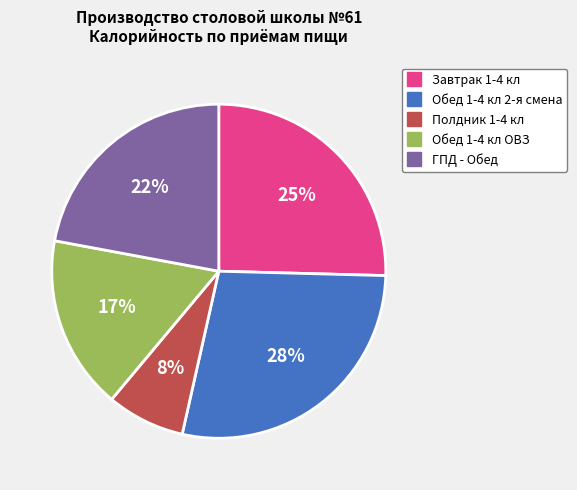

Which category has the smallest portion of the pie?

Полдник 1-4 кл